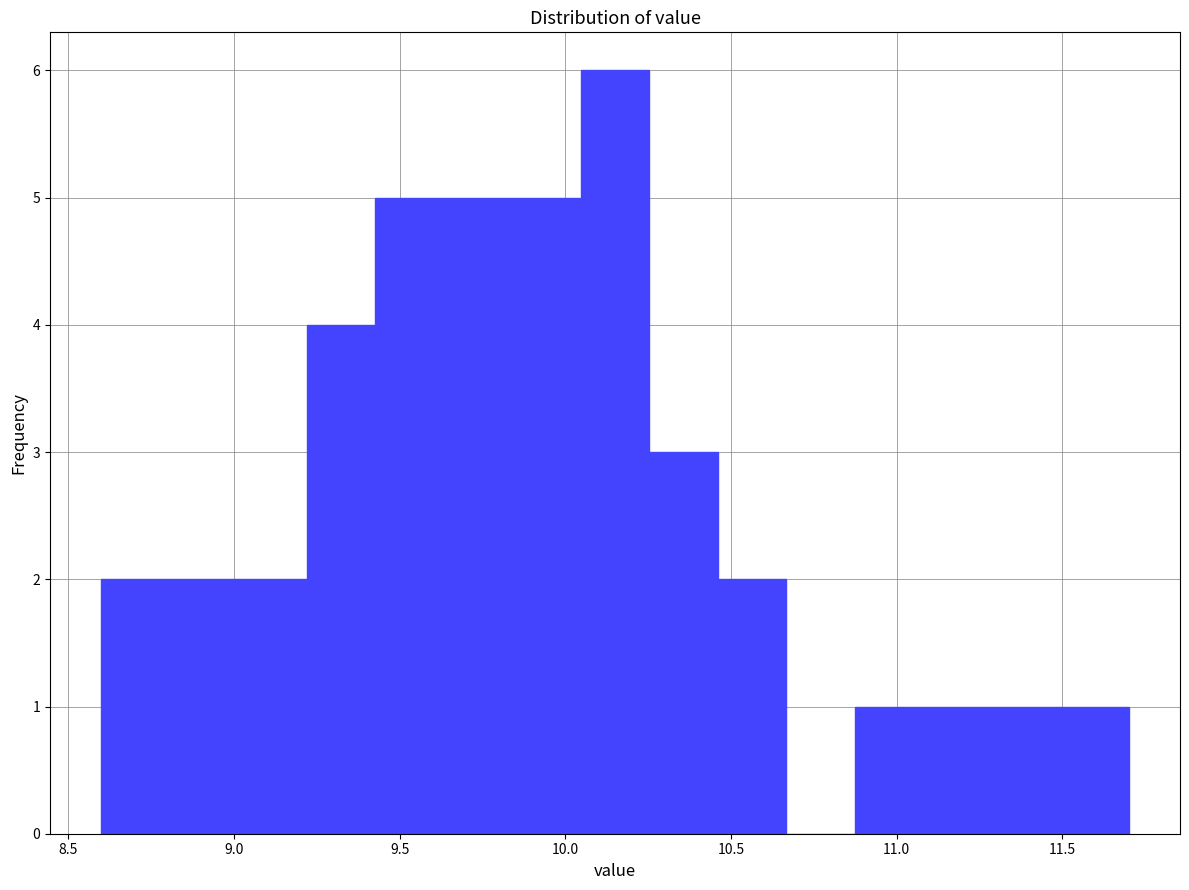

Over which range of the x-axis is the bar tallest?

10.05 to 10.25